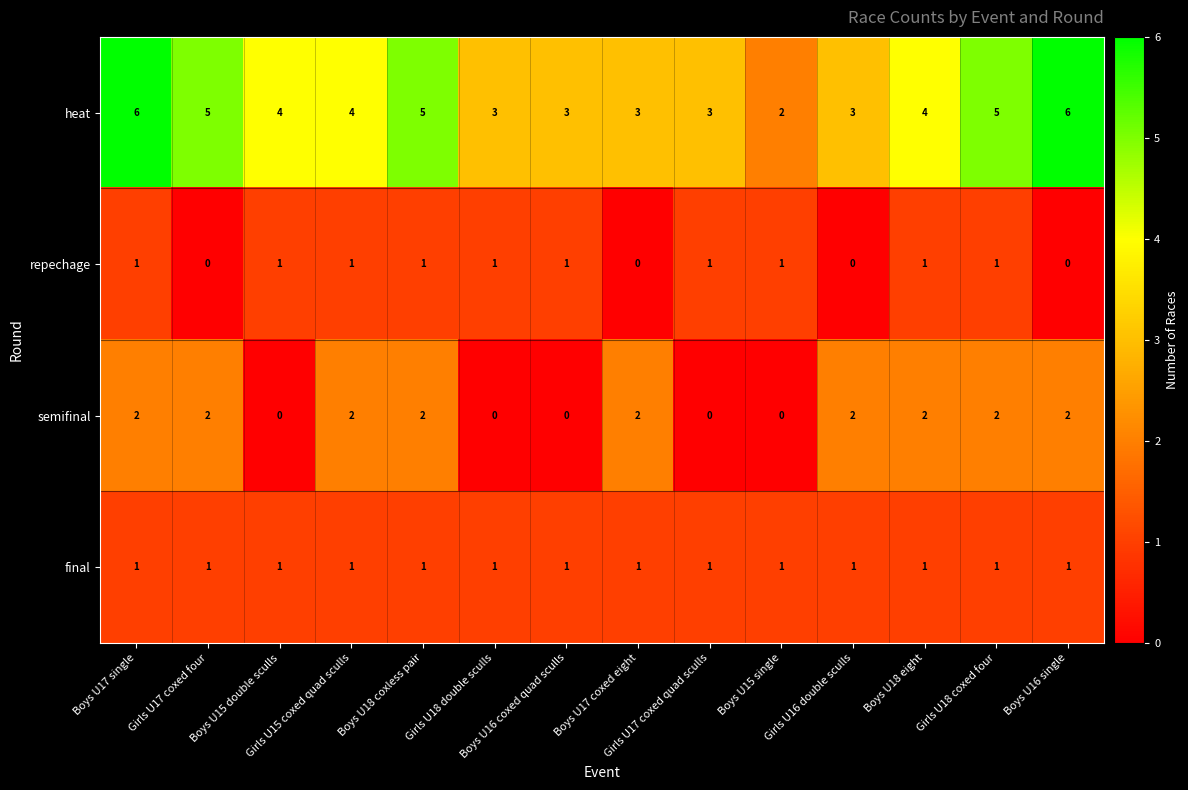

How many repechage values are between 0 and 1?

14